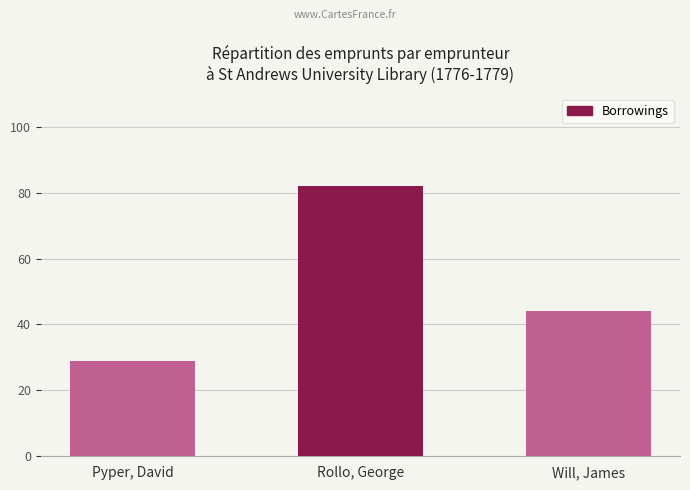

What is the minimum value shown in the chart?

29